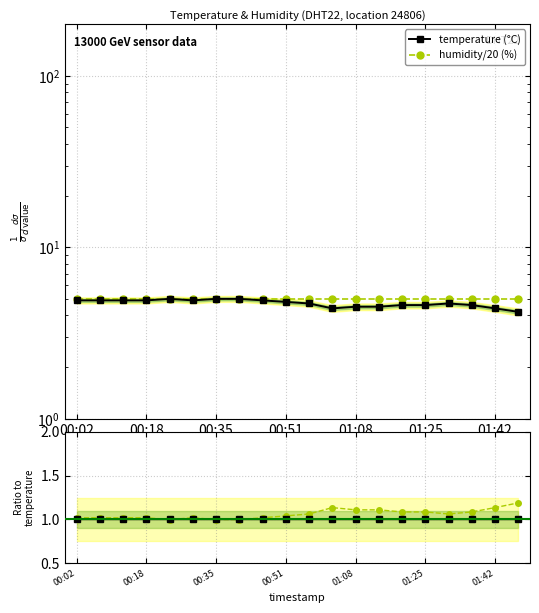

Is it true that humidity ratio equals 1.0 at 00:51?

True